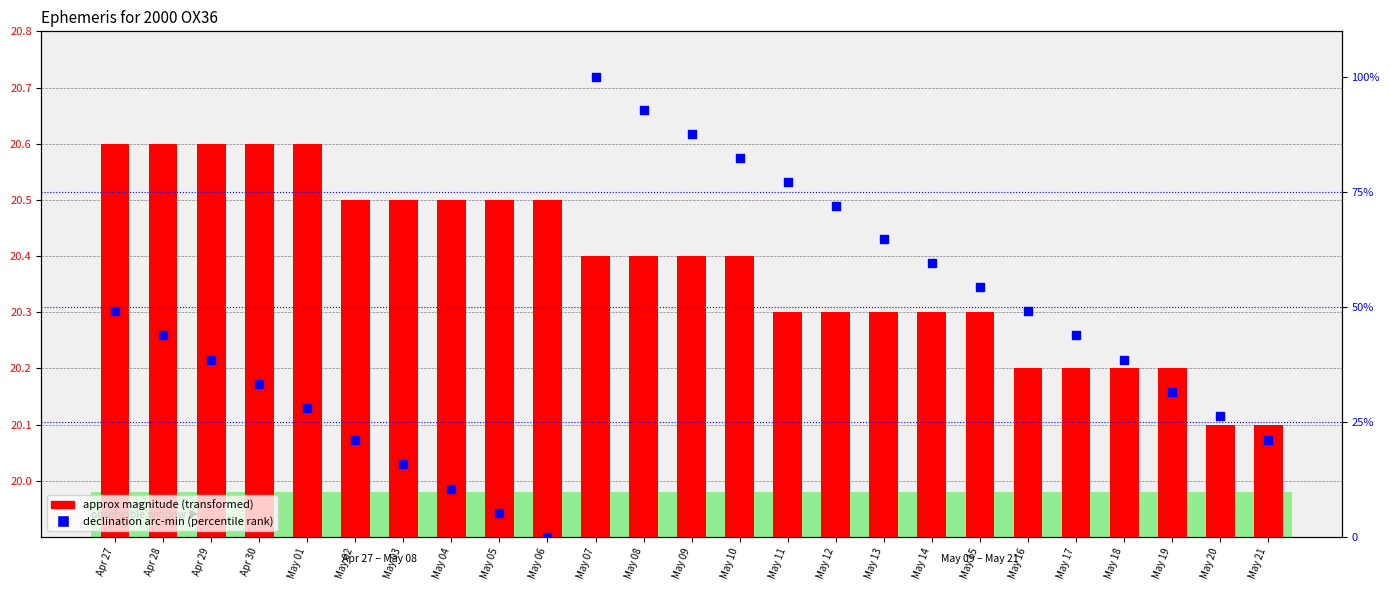

At which category is the sum across all series the highest?

May 07